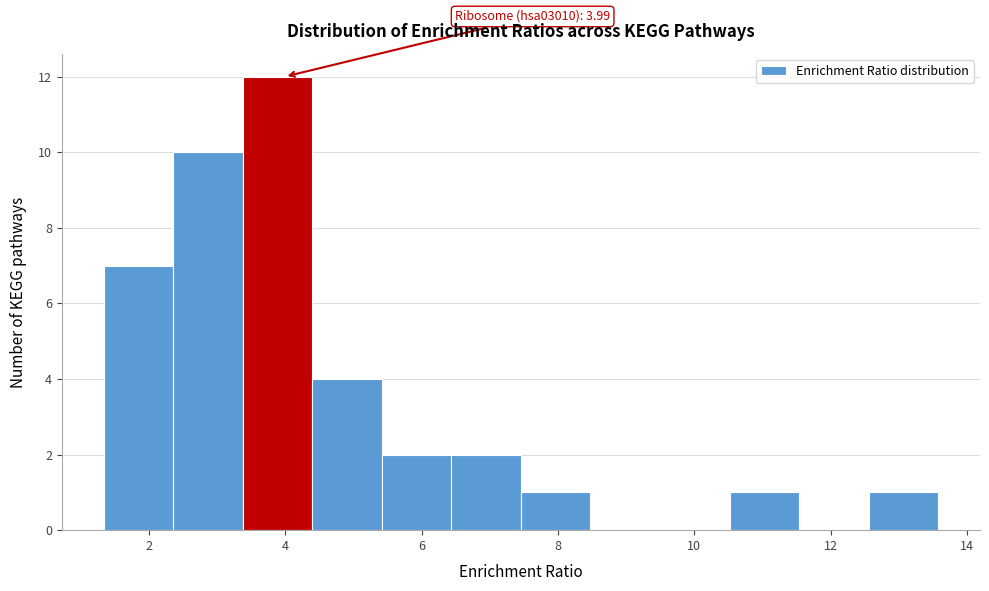

Which range on the x-axis has the tallest bar?

3.4 to 4.4